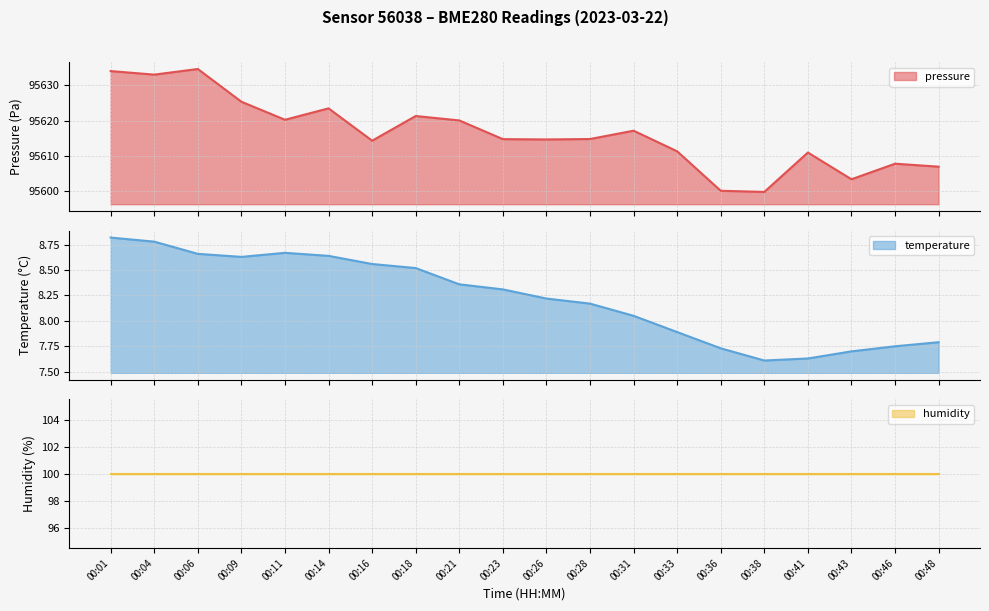

What is the maximum value for pressure?

95634.6